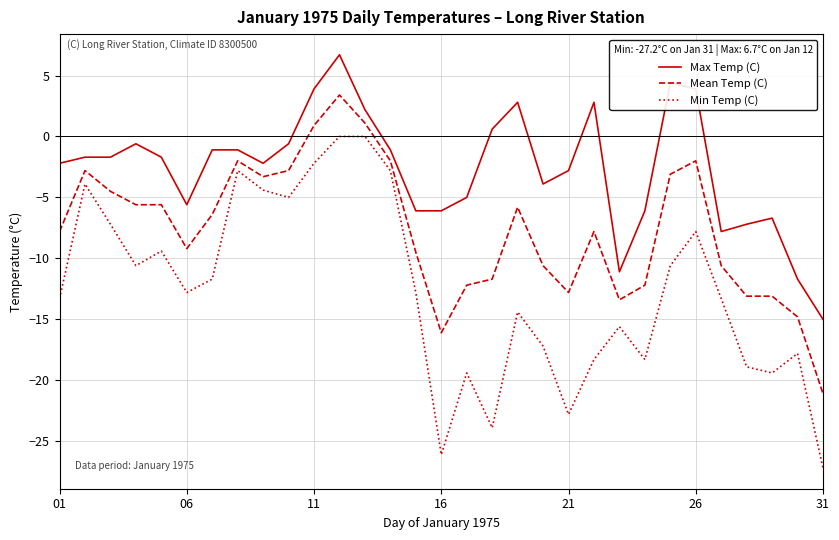

What is the difference between the maximum and minimum values in the Max Temp (C) series?

21.7